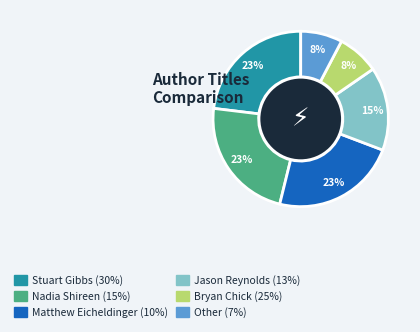

To the nearest percent, what is the combined percentage of Matthew Eicheldinger and Stuart Gibbs?

46%